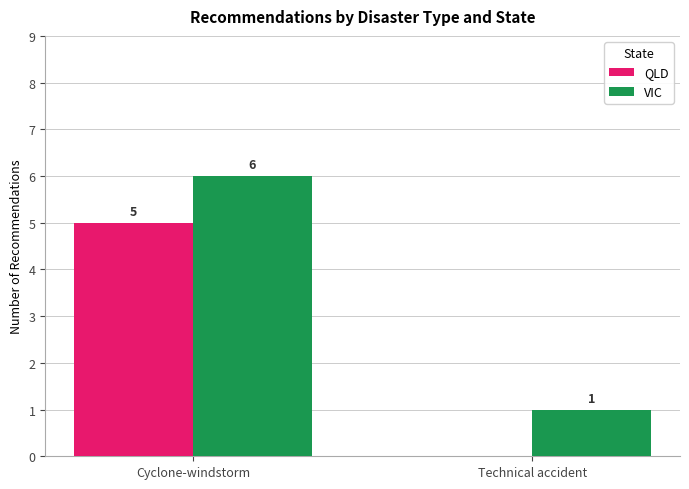

Is the value of VIC at Technical accident greater than the value of QLD at Cyclone-windstorm?

No